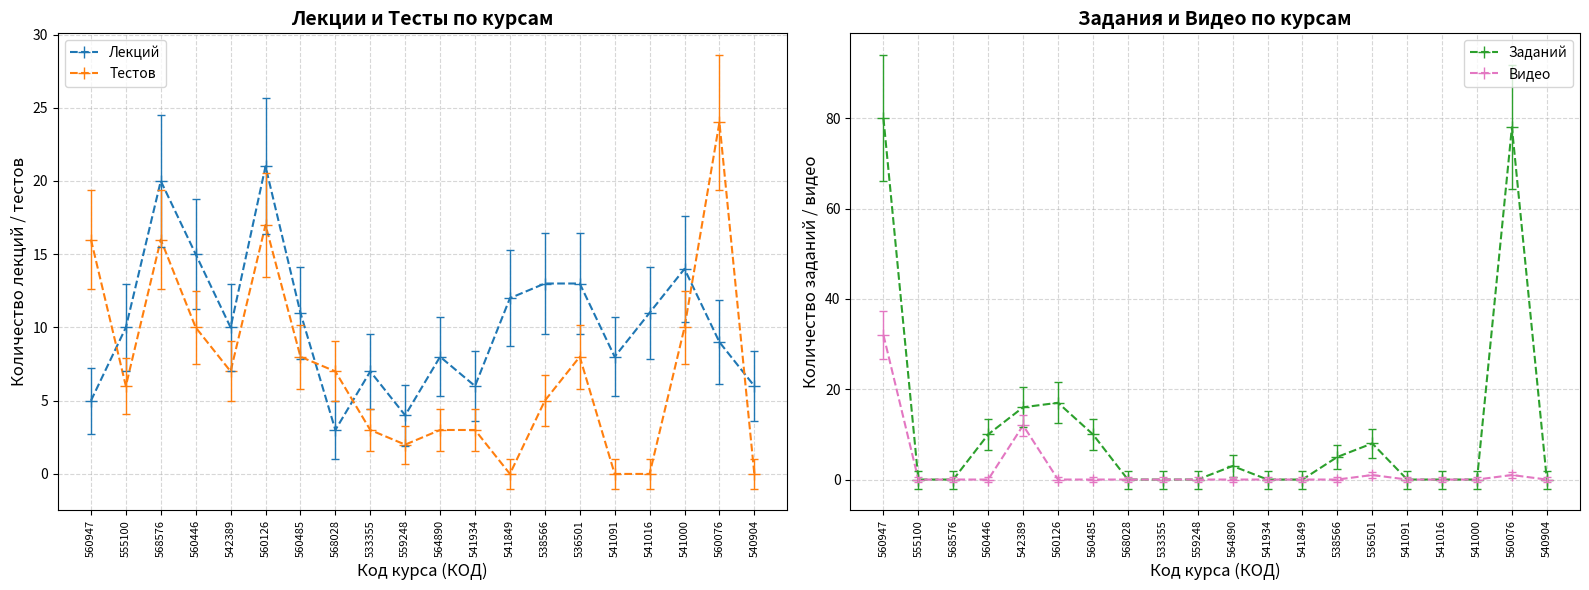

At which label does Лекций reach its minimum?

568028